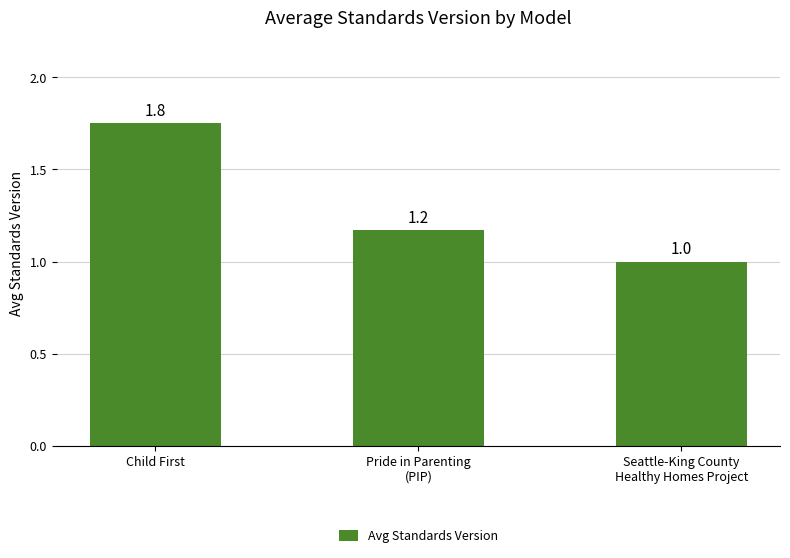

What is the greatest value displayed?

1.8